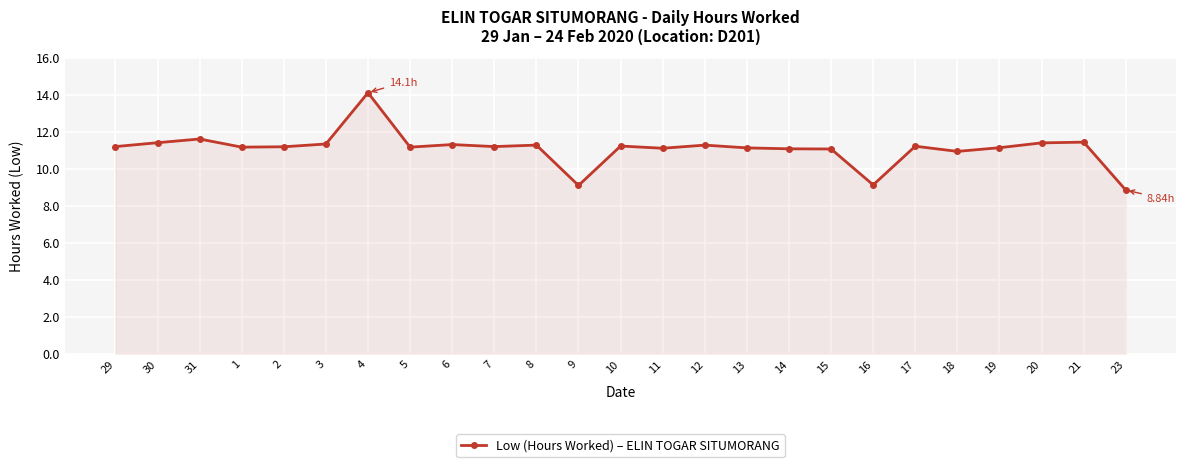

True or false: there are more than 1 points higher than both neighbors.

True